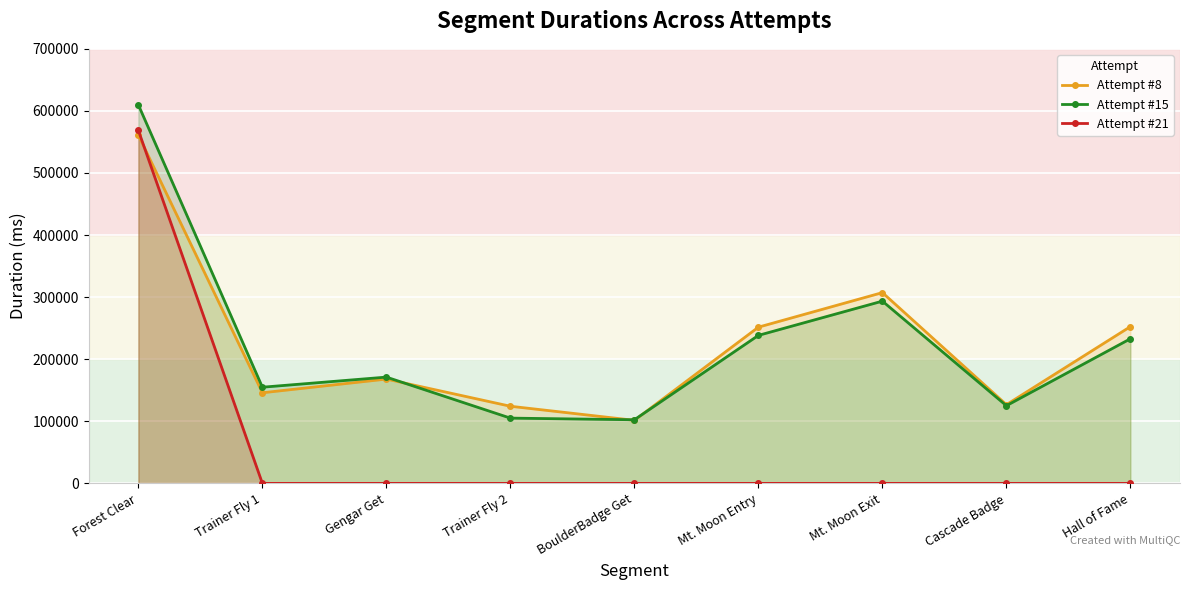

What is the difference between the maximum and minimum values in the Attempt #8 series?

459293